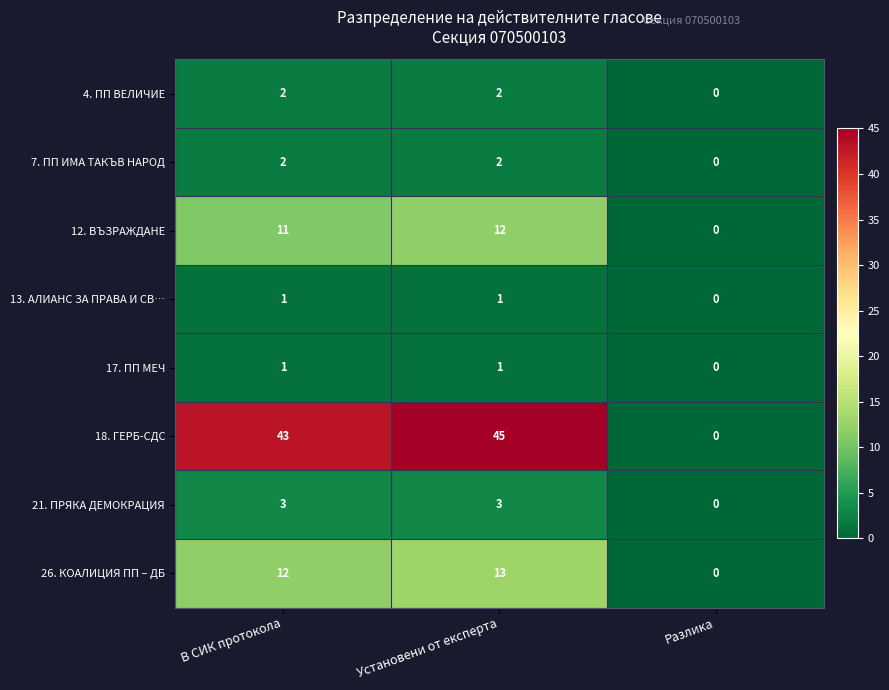

What is the average value of the 12. ВЪЗРАЖДАНЕ series?

8